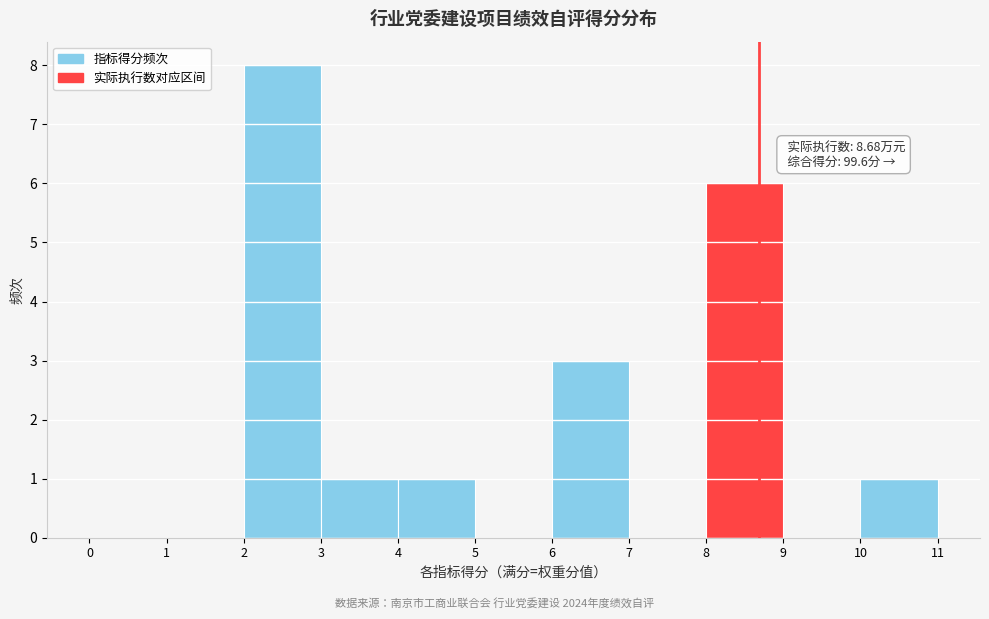

Which range on the x-axis has the tallest bar?

2 to 3